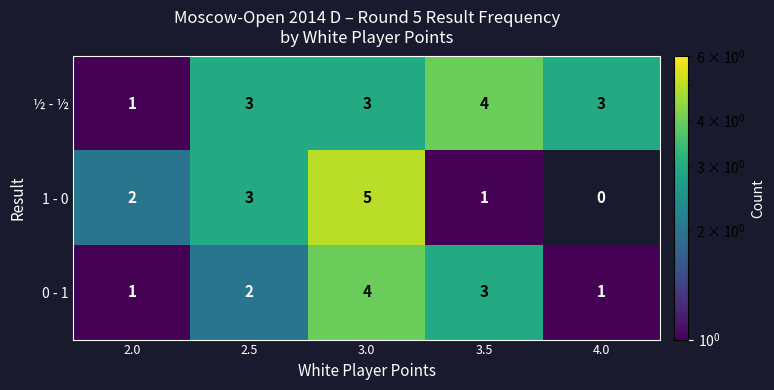

Is it true that 1 - 0 equals 2 at 2.0?

True